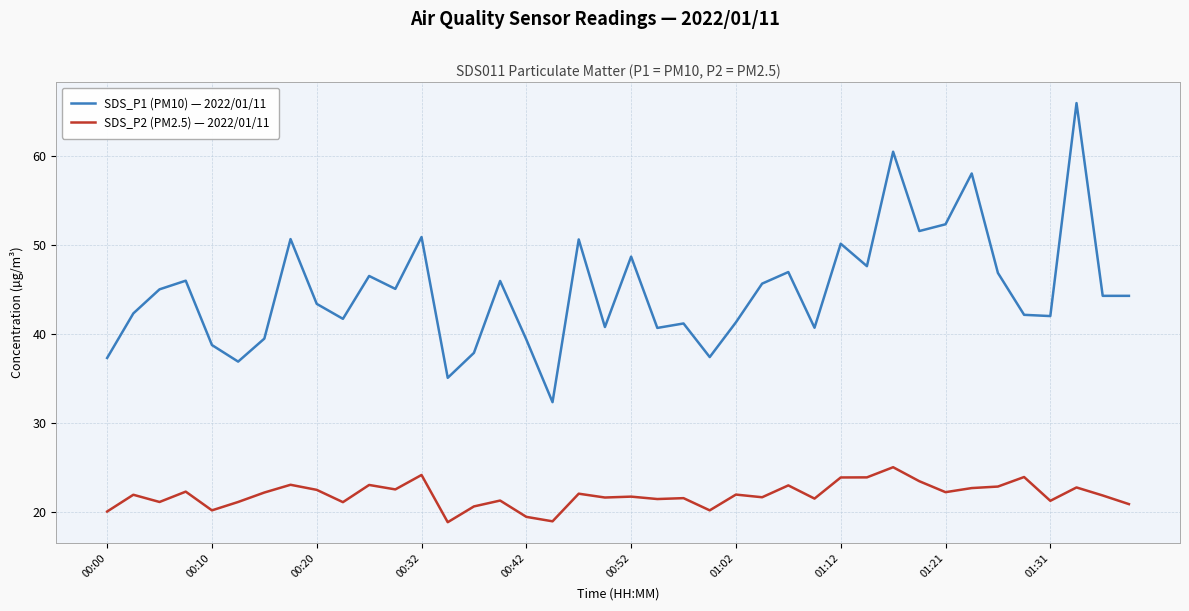

Rank the series by their average value, from lowest to highest.

SDS_P2 (PM2.5) — 2022/01/11, SDS_P1 (PM10) — 2022/01/11